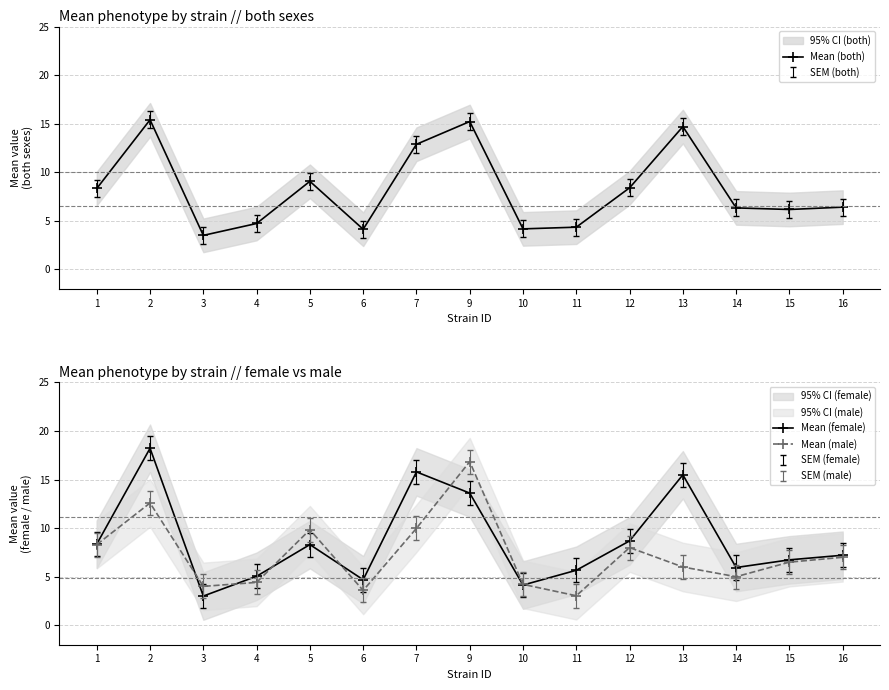

How many lines are shown in the chart?

3